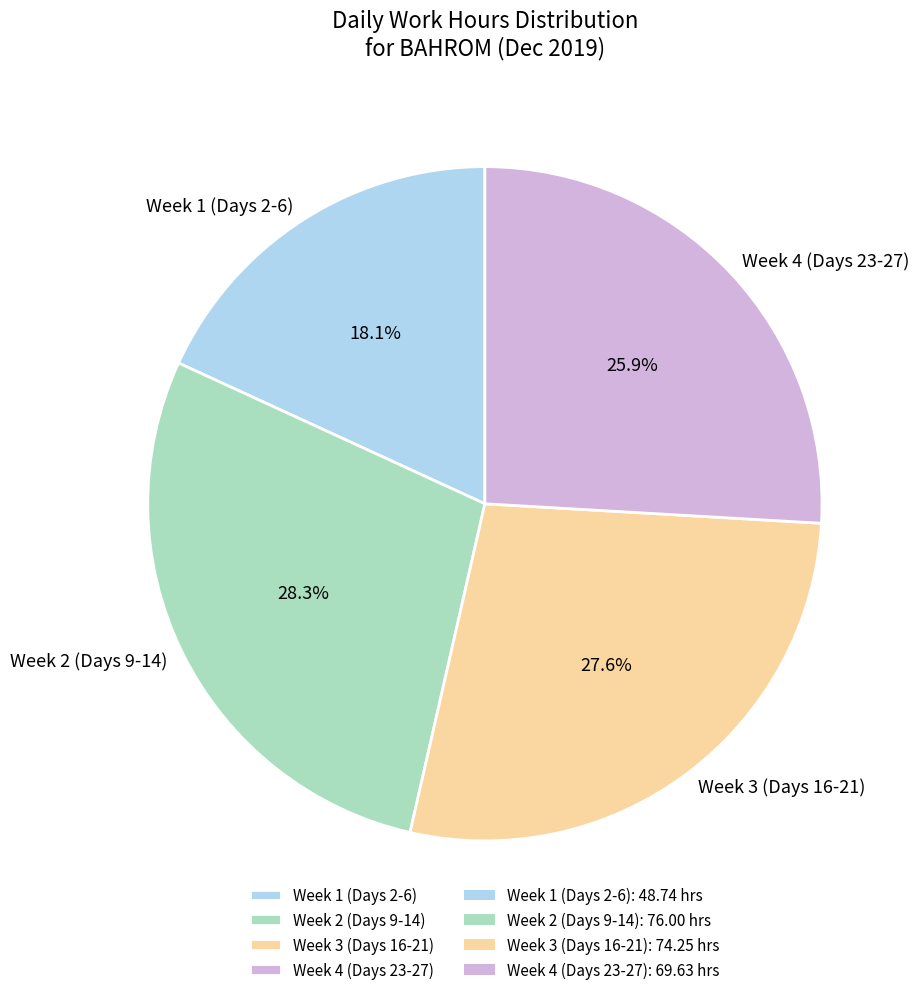

Does any single category account for the majority?

No